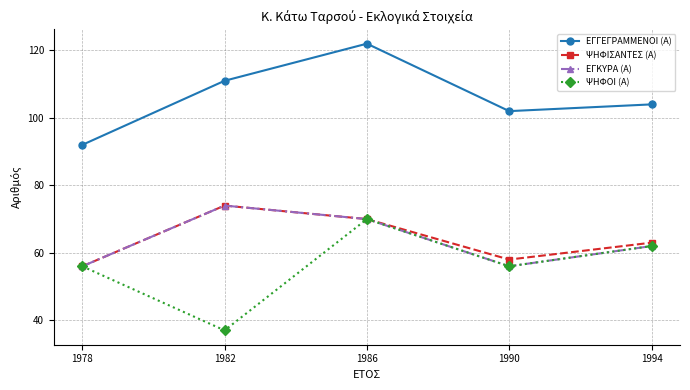

How many lines are shown in the chart?

4